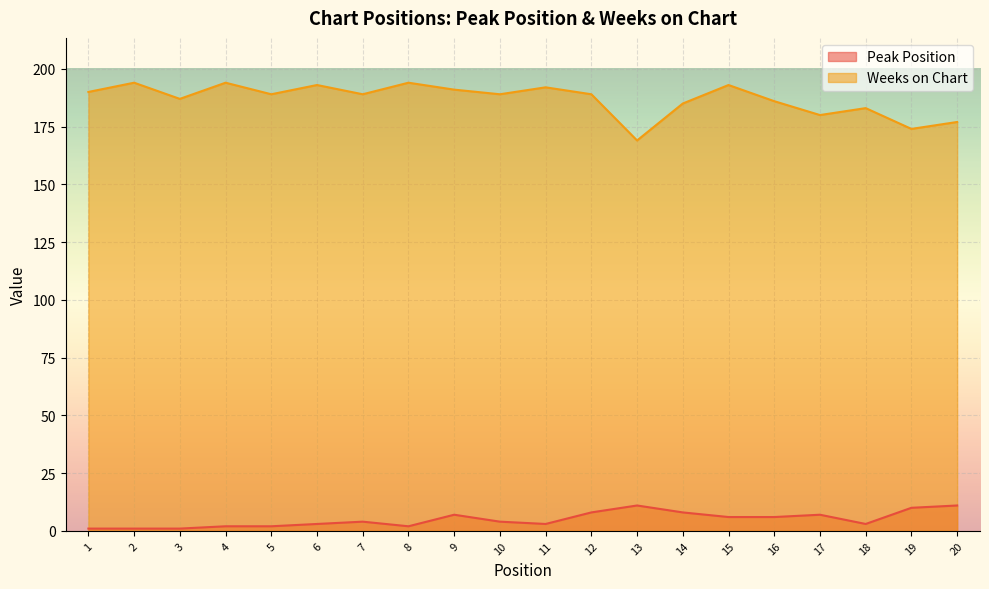

True or false: Peak Position and Weeks on Chart cross at least once.

False